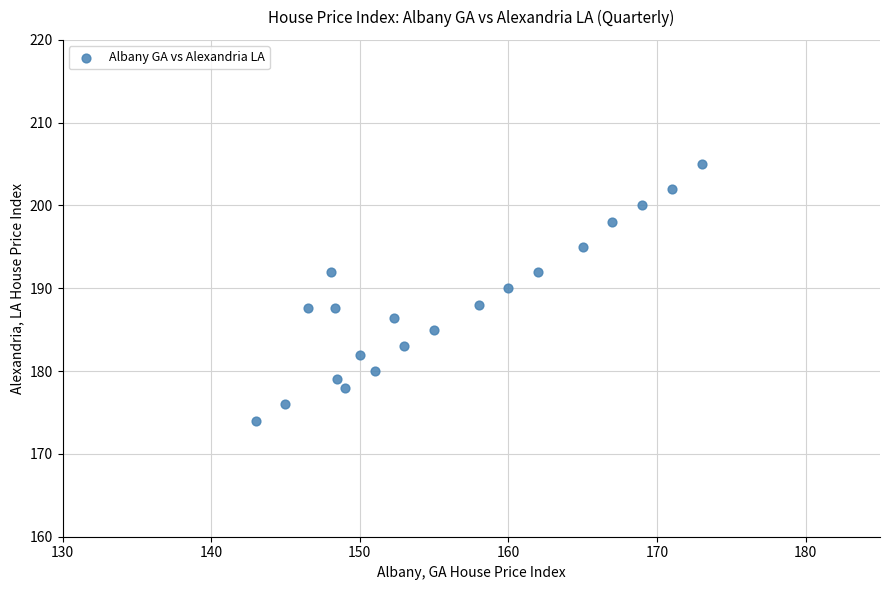

What is the range of Y values (max minus min)?

31.0